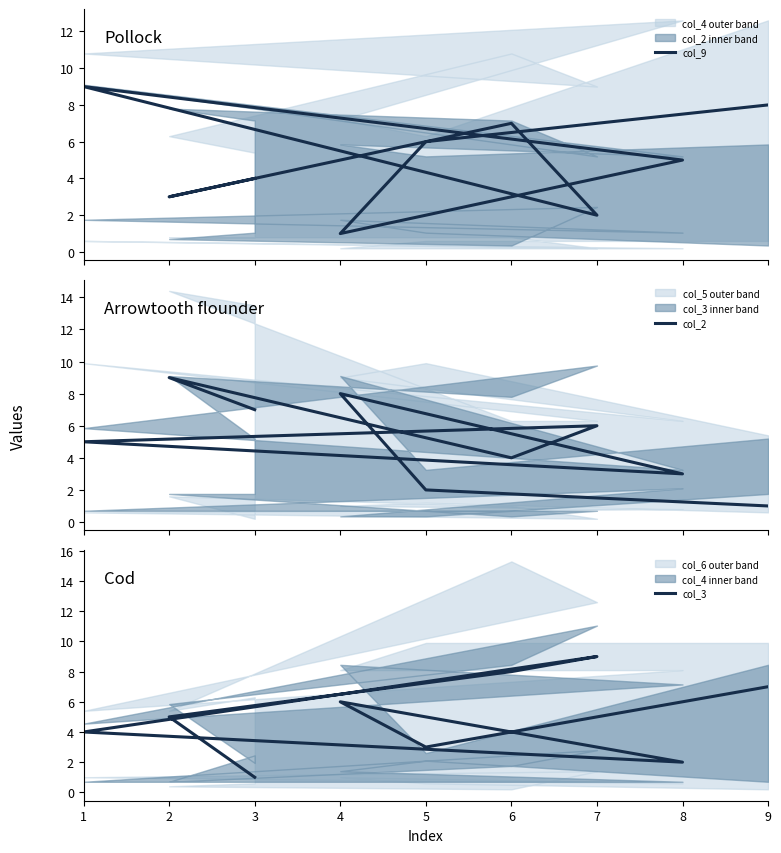

Does the chart display data point markers on the line(s)?

No